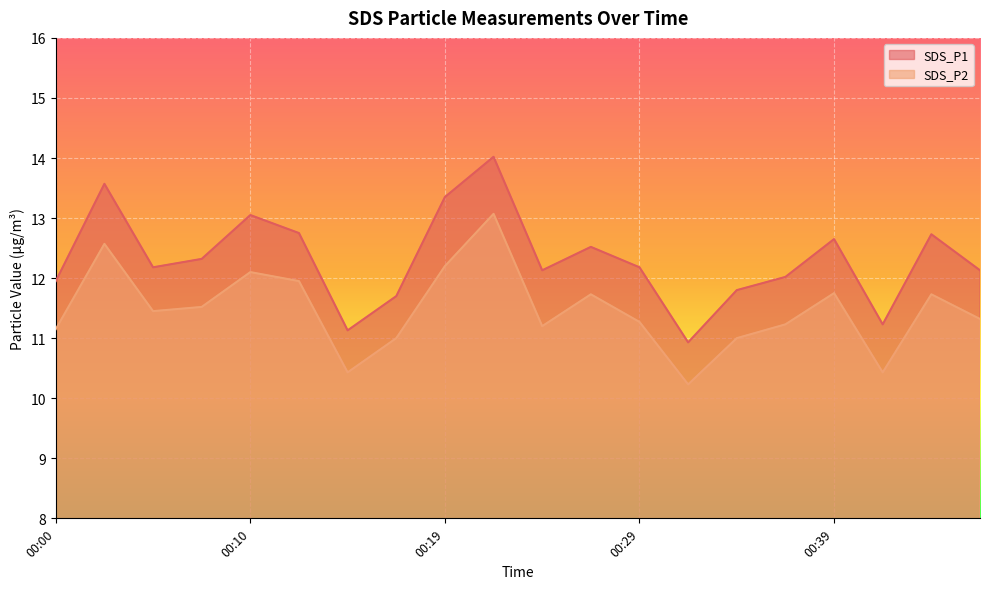

Where is the first local maximum for SDS_P1?

00:02